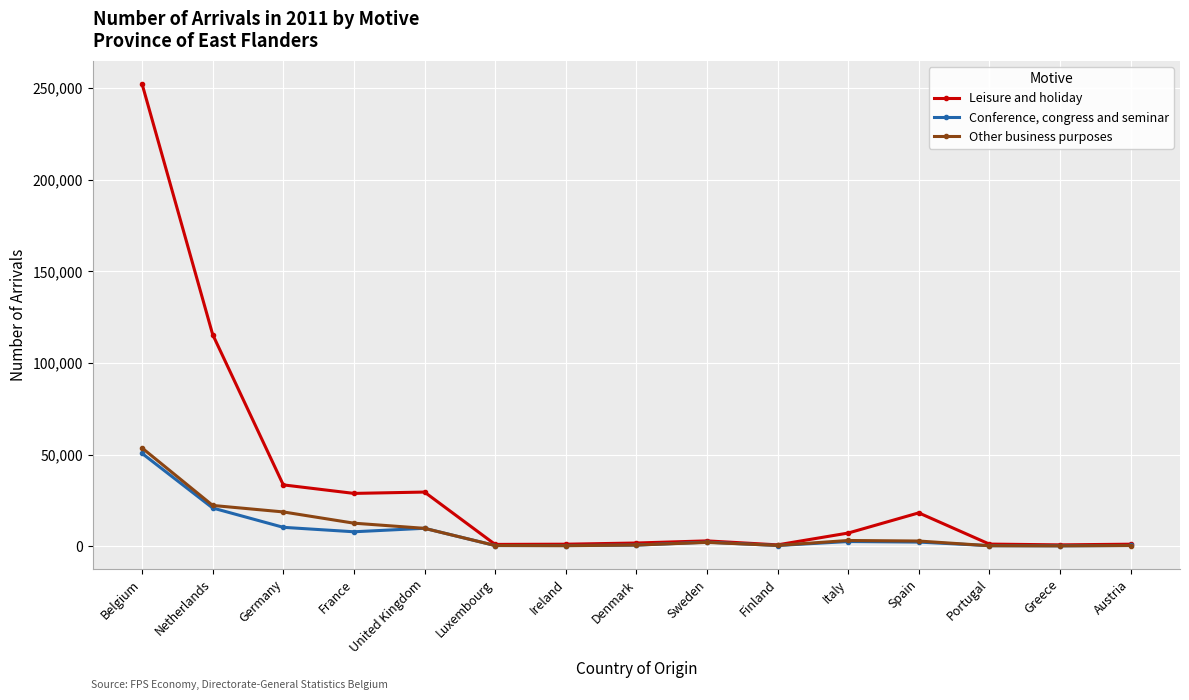

What is the spread (max minus min) of values at Germany?

23154